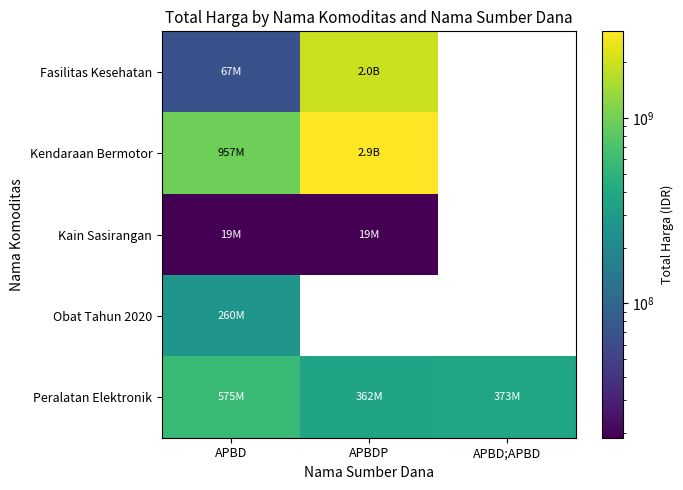

At how many categories does at least one series exceed 1461826515?

1